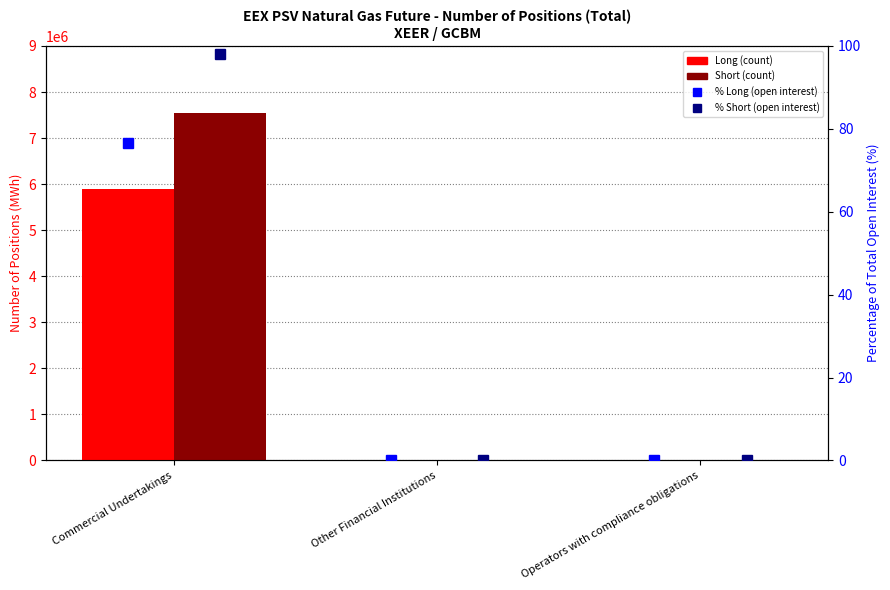

Reading left to right, extract all data points from this chart.

Long: 5889456	0	0
Short: 7544760	0	0